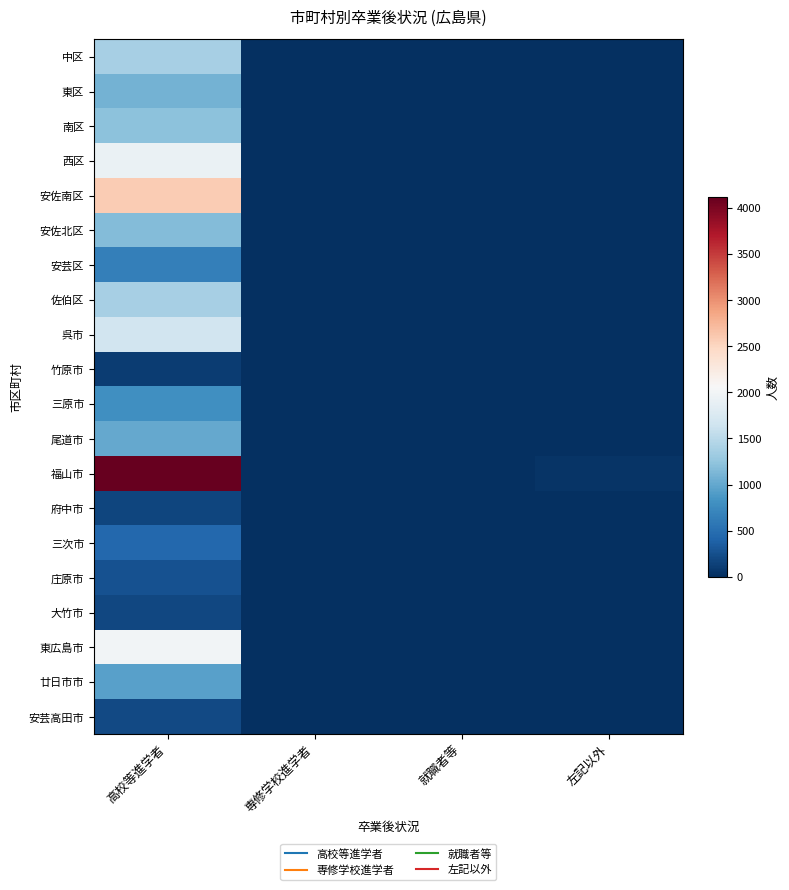

Rank the series by their maximum value, from highest to lowest.

福山市, 安佐南区, 東広島市, 西区, 呉市, 中区, 佐伯区, 南区, 安佐北区, 東区, 尾道市, 廿日市市, 三原市, 安芸区, 三次市, 庄原市, 安芸高田市, 大竹市, 府中市, 竹原市